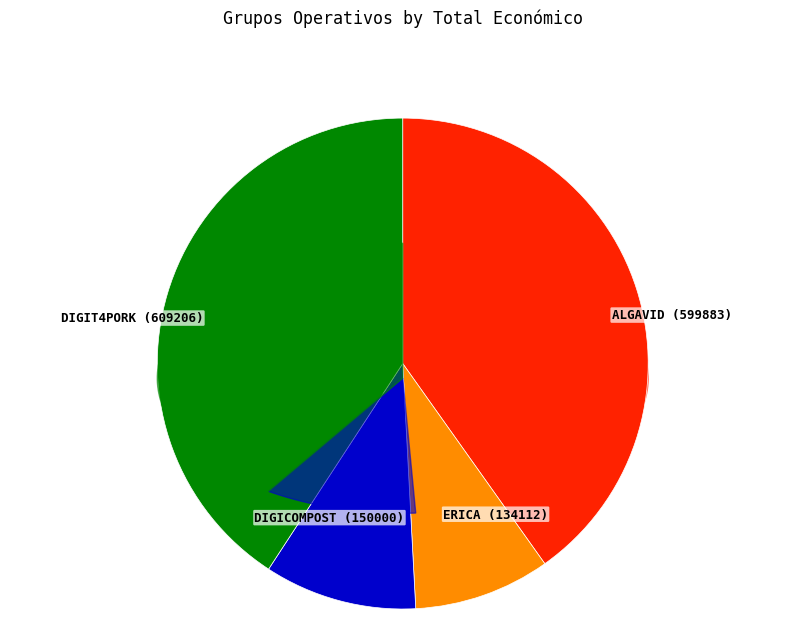

Which has a higher value, ALGAVID or DIGIT4PORK?

DIGIT4PORK